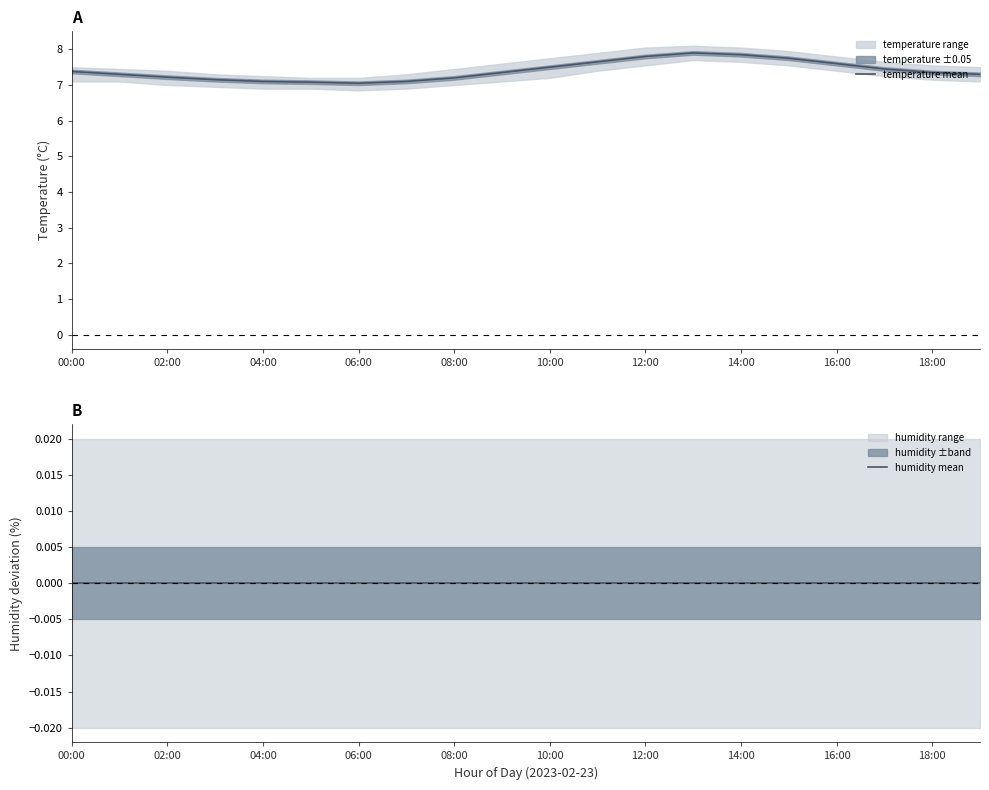

True or false: humidity mean and temperature mean cross at least once.

False